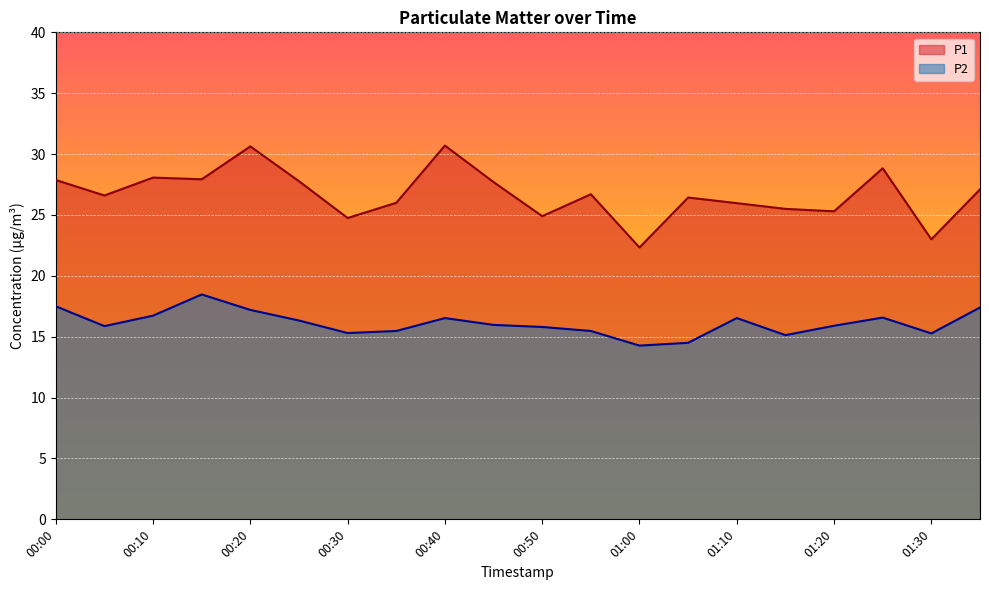

Which series has the widest spread of values?

P1